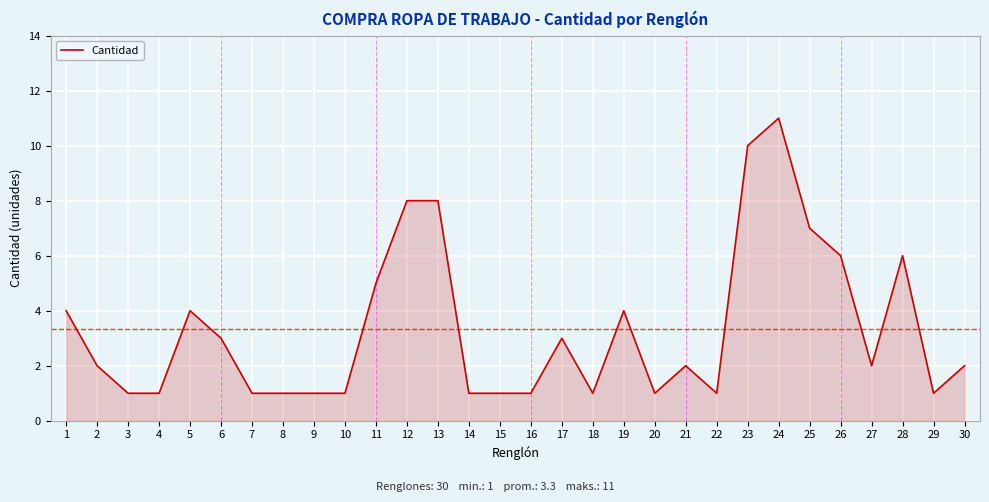

The chart shows a value of 4 at 19. True or false?

True